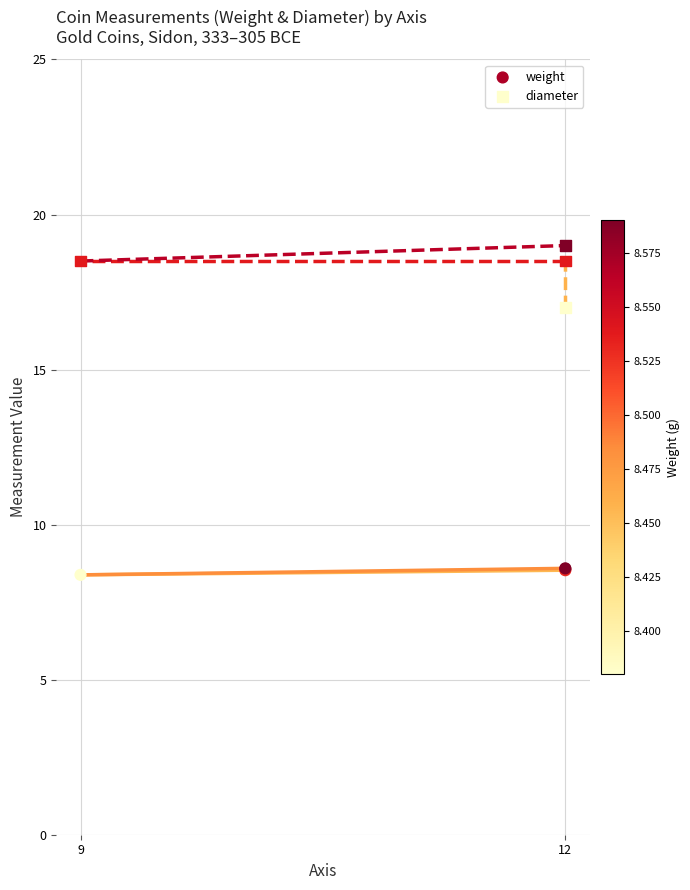

Which series contains the lowest Y value?

weight